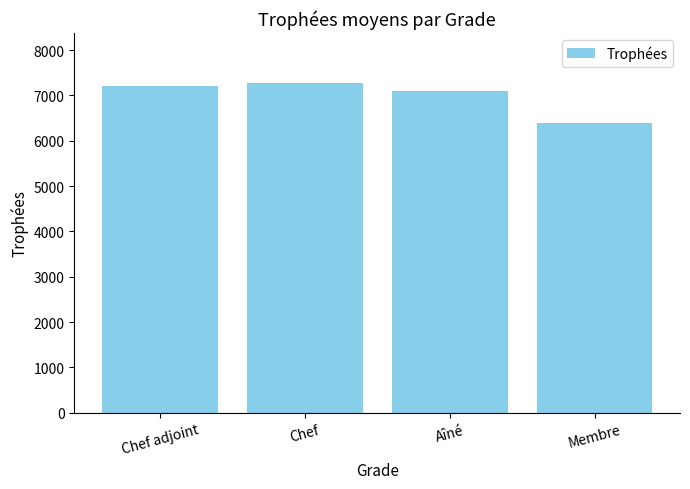

Reading left to right, transcribe all the data shown in this chart.

7202.4	7286.0	7102.0	6385.4